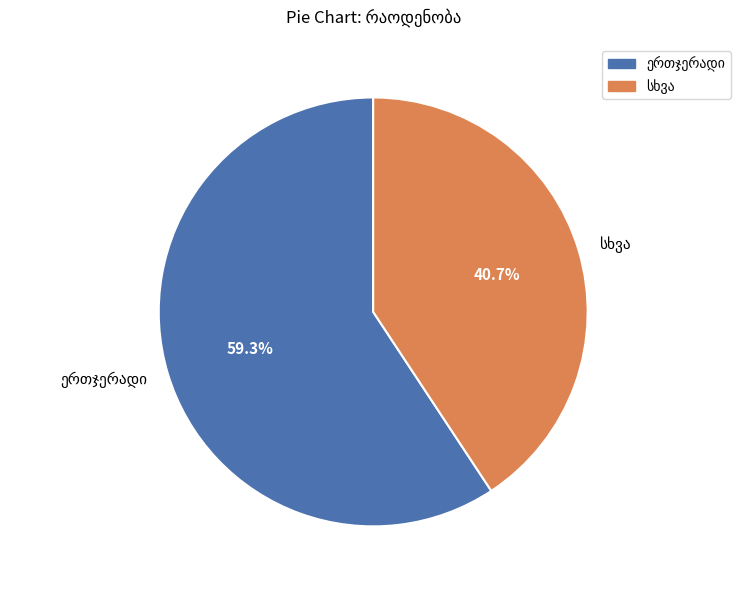

Which slice is the largest?

ორთქლით სტერილიზაციის